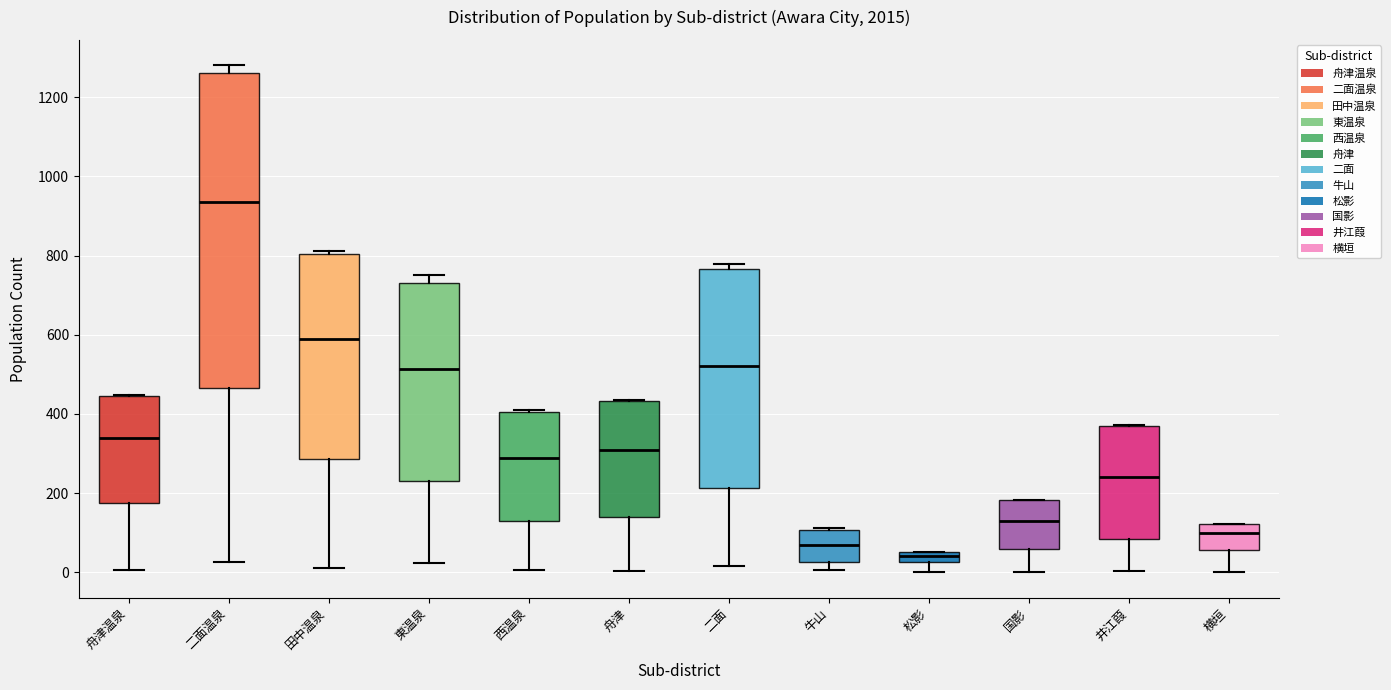

Where is the upper edge of the box for 西温泉 on the y-axis? The values are not printed on the chart, so give them approximately, as read against the axis.

400